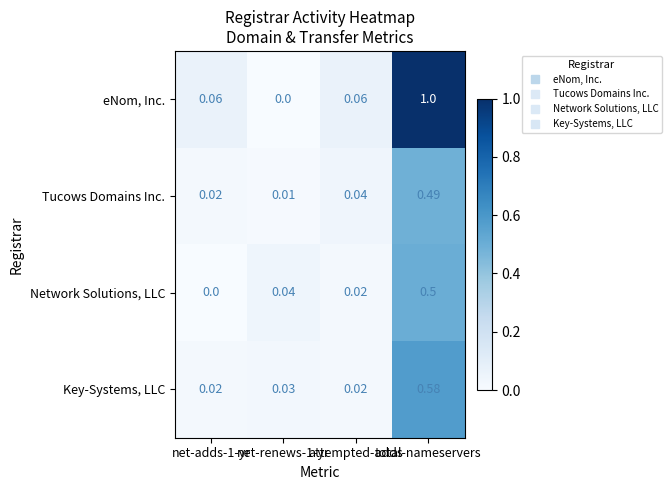

Which series has the largest range (max minus min)?

eNom, Inc.